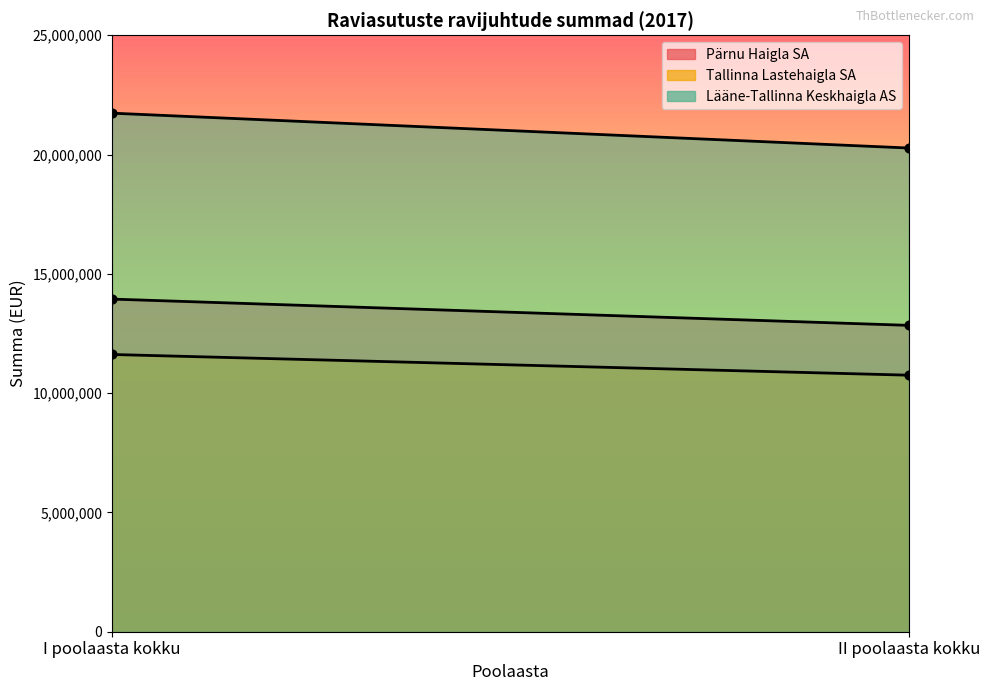

Is the value of Pärnu Haigla SA at I poolaasta kokku greater than the value of Tallinna Lastehaigla SA at II poolaasta kokku?

Yes